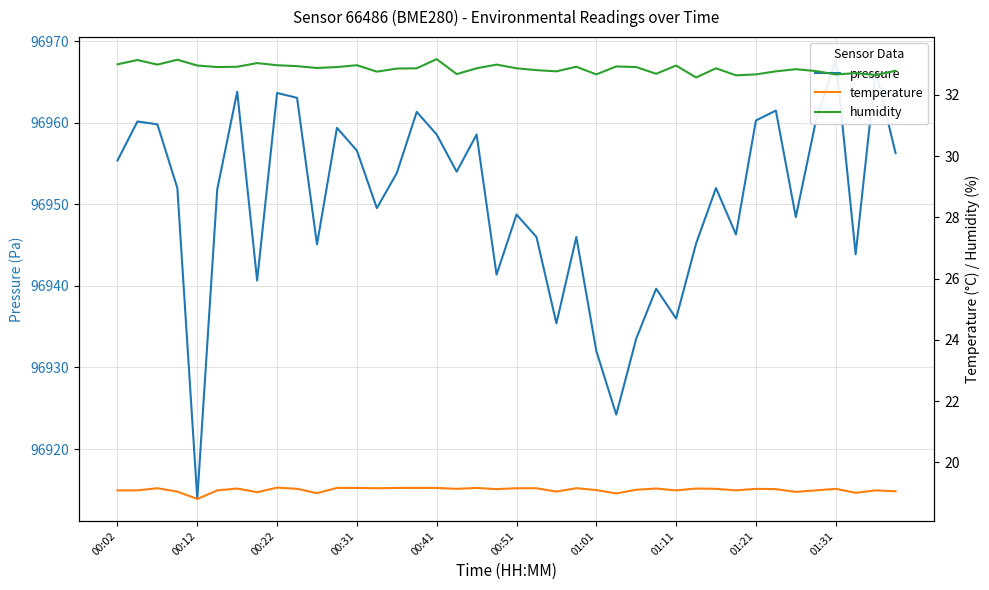

Rank the series by their maximum value, from highest to lowest.

pressure, humidity, temperature